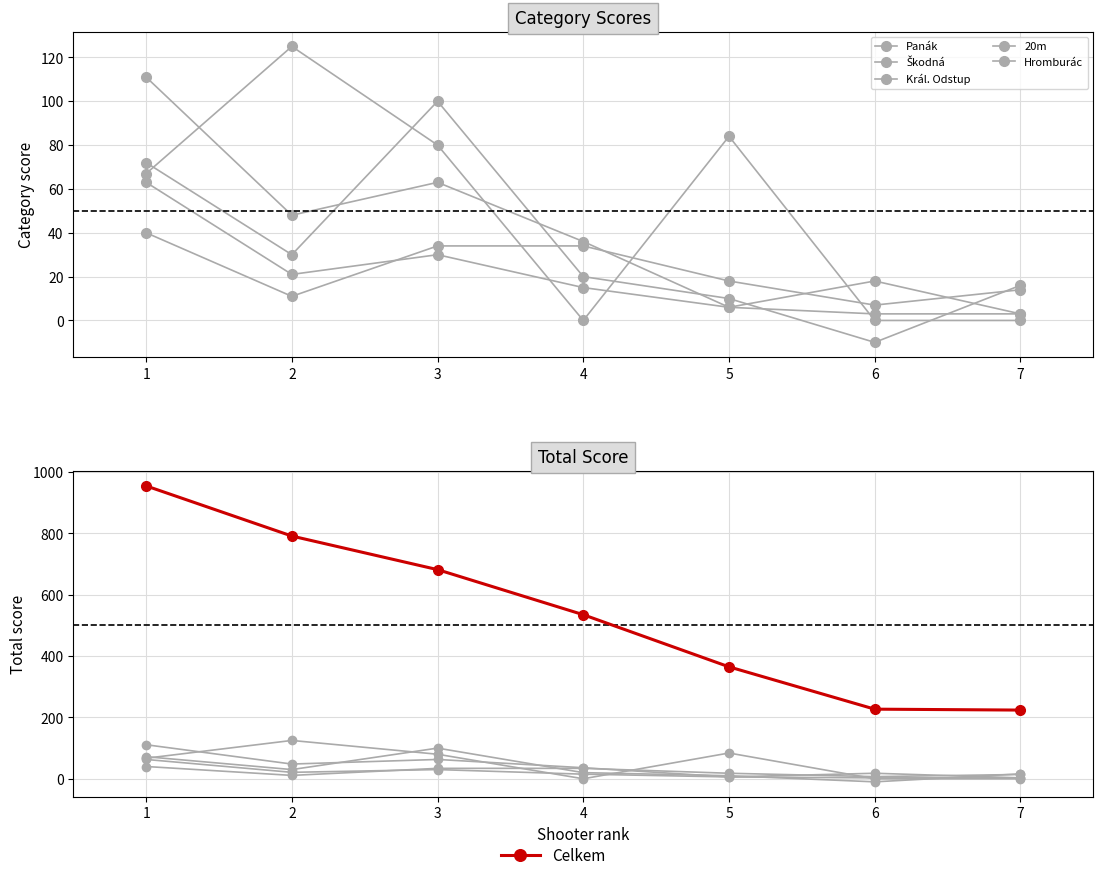

What is the value of the 20m point at the 4th from the left?

34.0